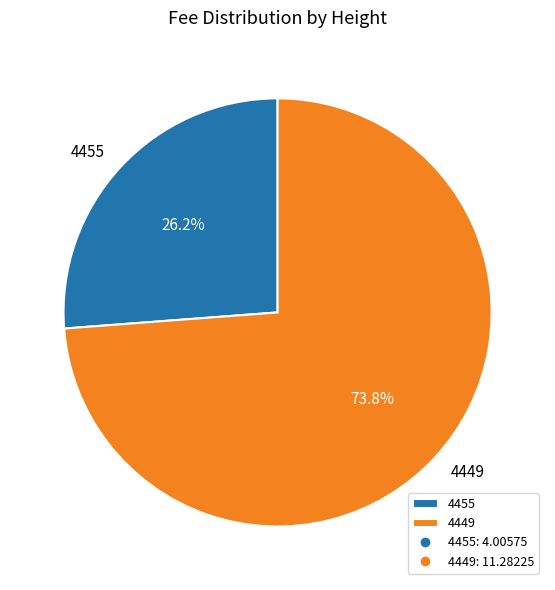

True or false: 4449 accounts for 84% of the total.

False